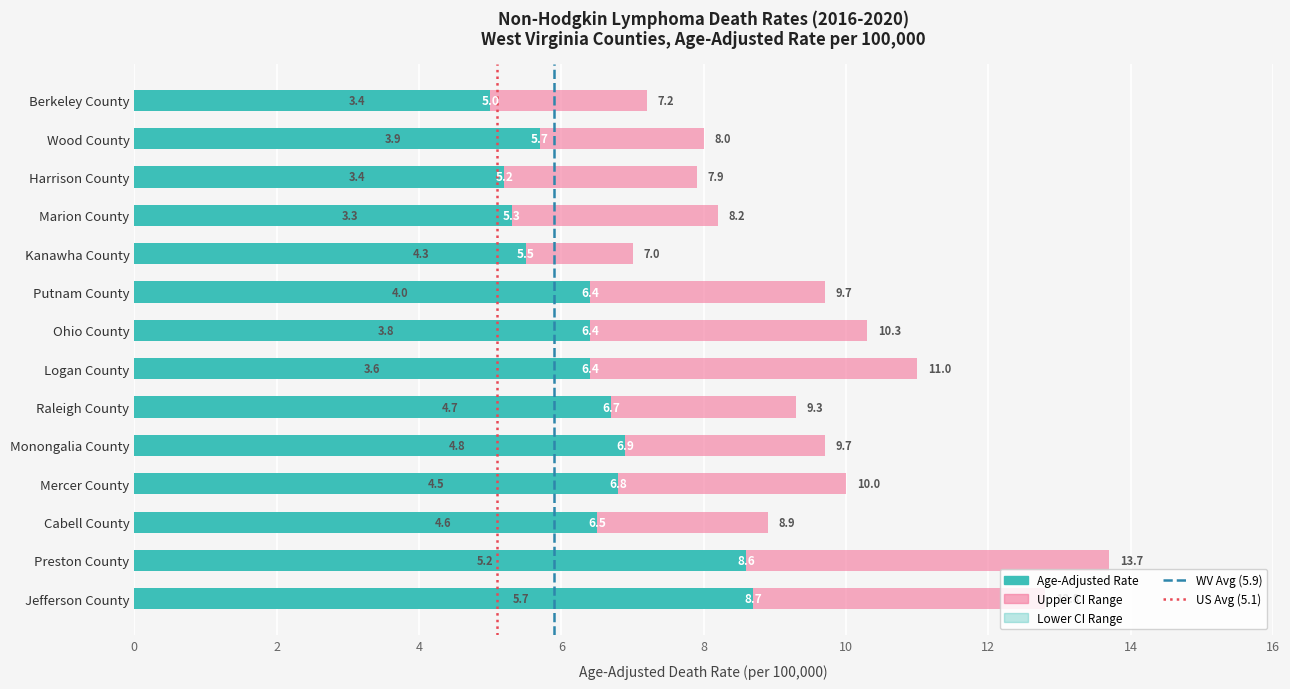

What is the sum of all Age-Adjusted Death Rate values?

90.1